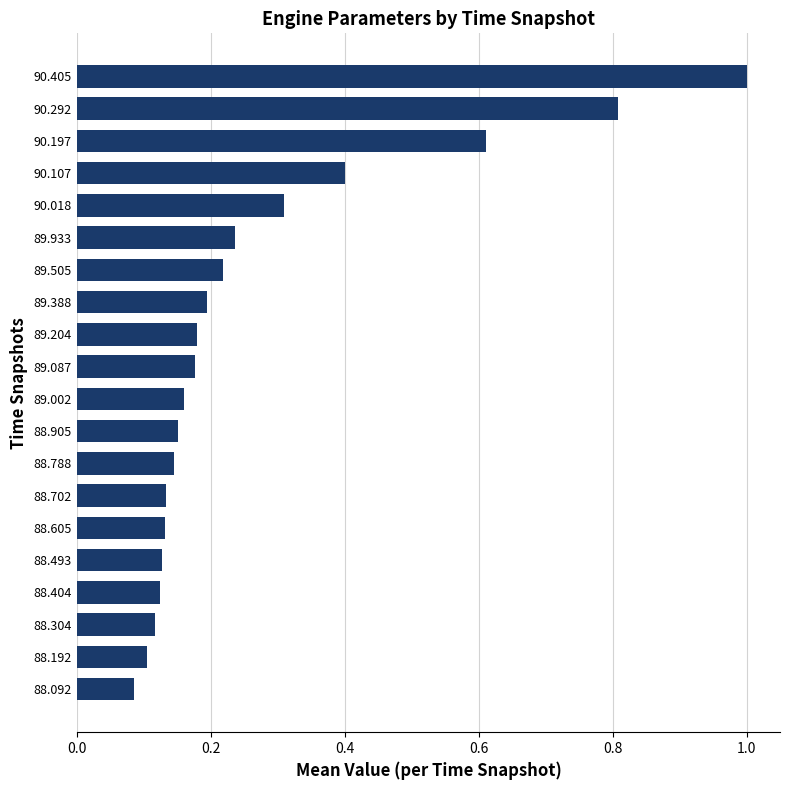

The chart shows a value of 0.2 at 89.002. True or false?

True